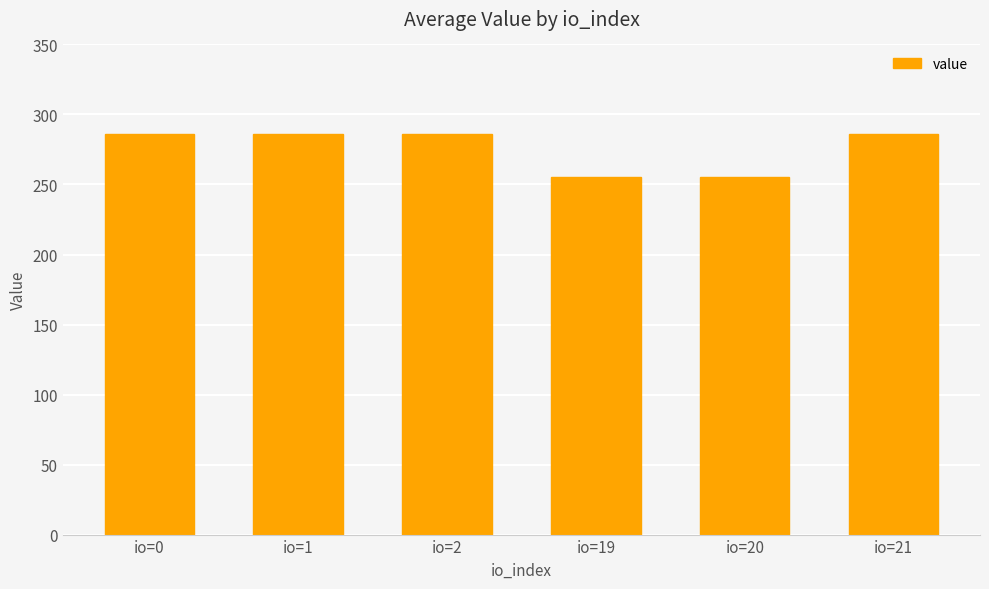

The value at io=1 is 373.2. True or false?

False